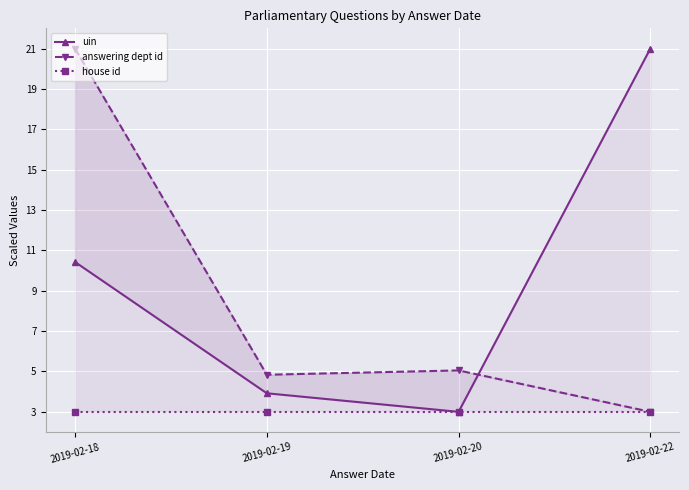

What is the average value of the answering dept id series?

8.5